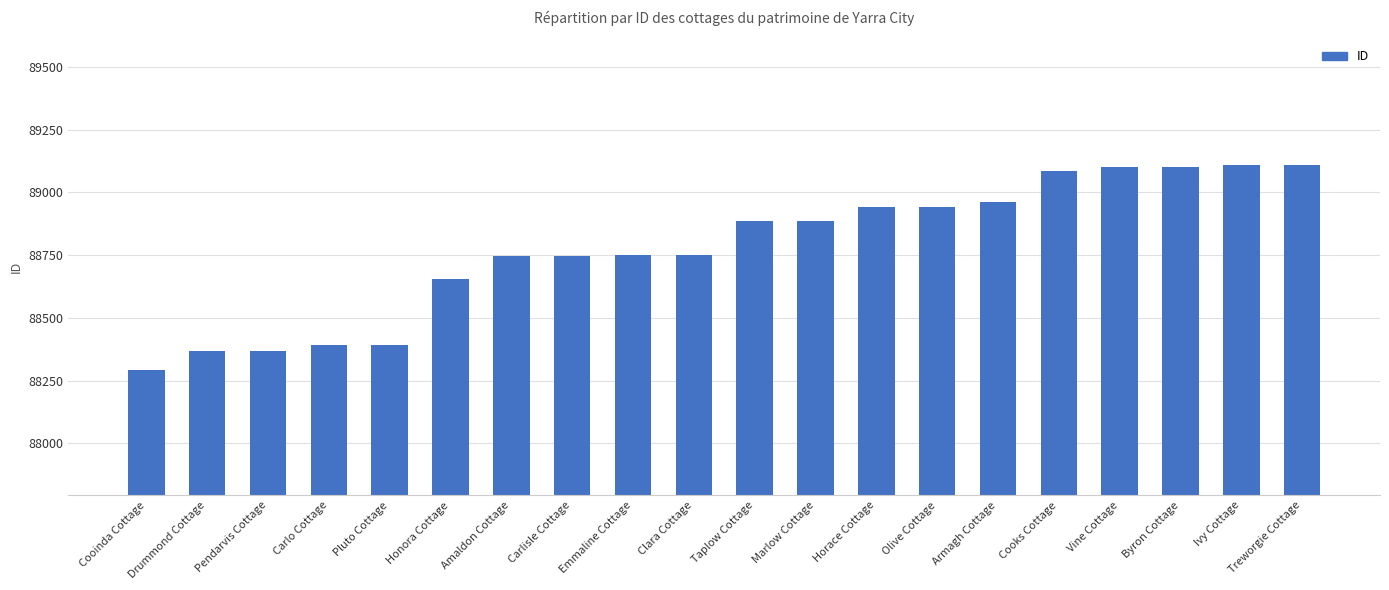

Is it true that the value at Vine Cottage is 150256?

False